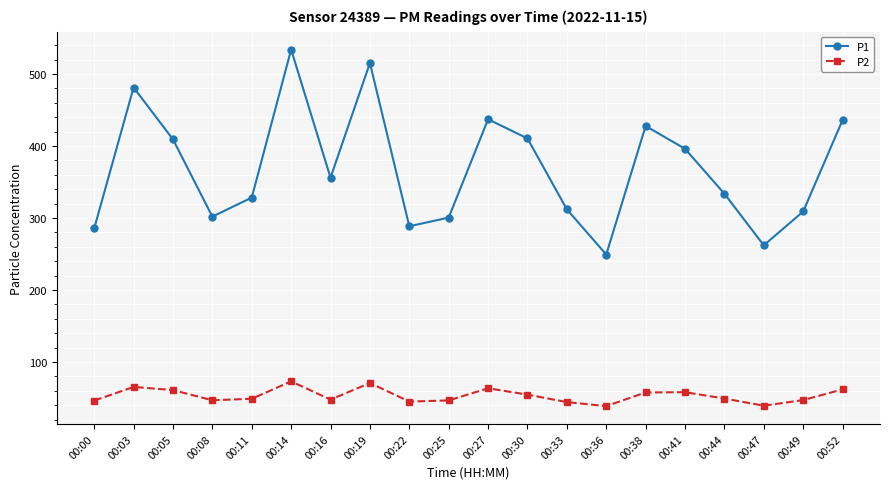

True or false: P1 and P2 intersect in this chart.

False